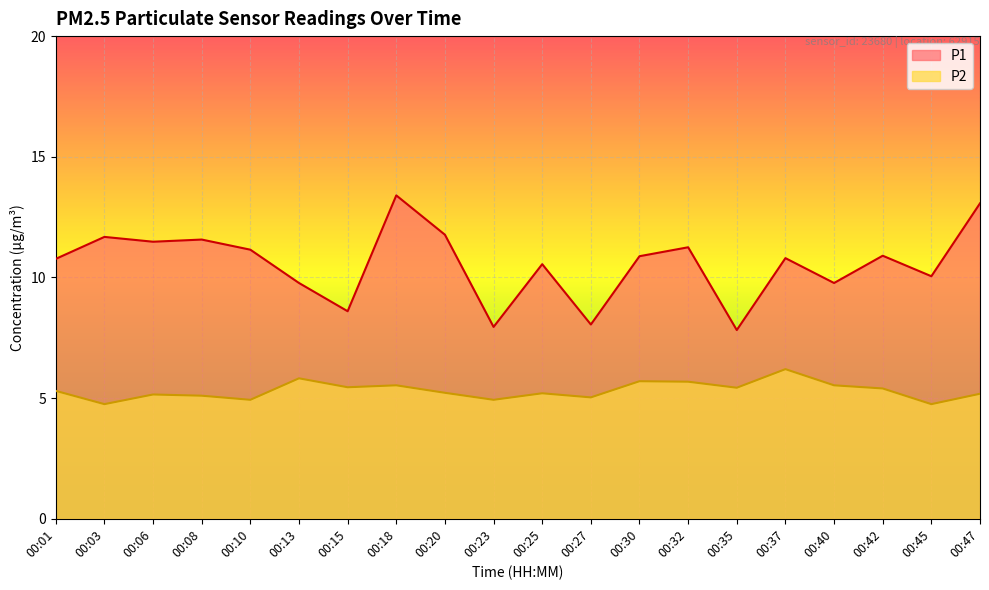

What is the greatest value displayed?

13.4